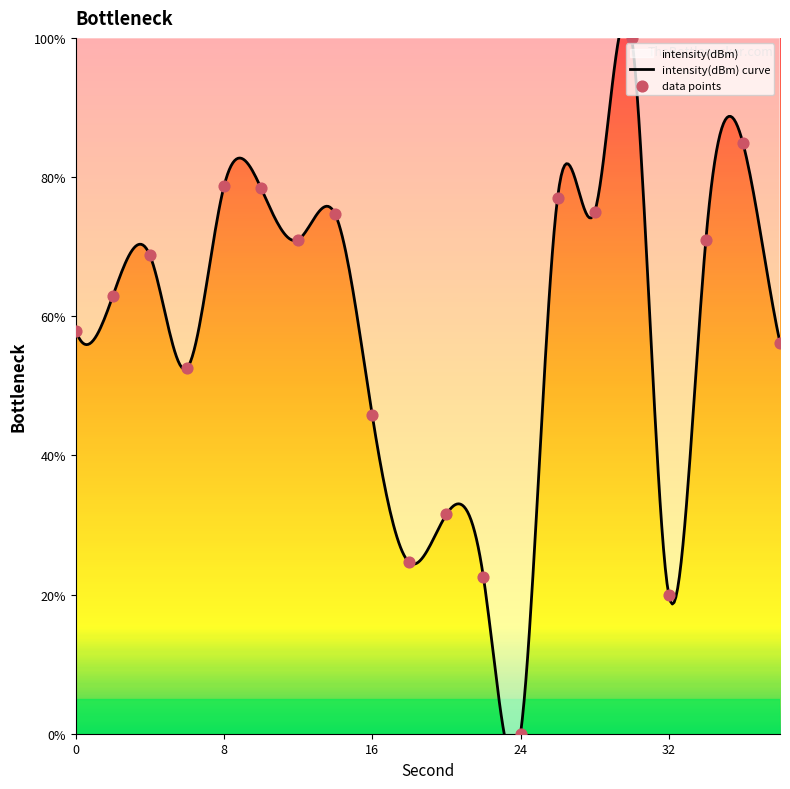

Approximately how many times larger is the value at 20 compared to 38?

0.6